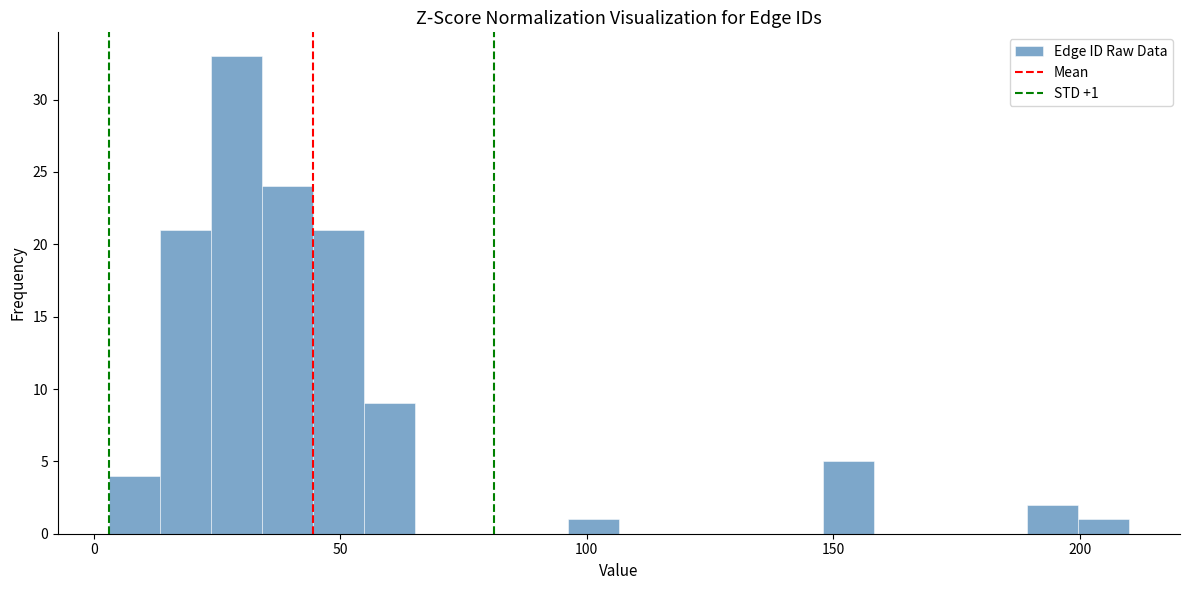

Around what value on the x-axis is the tallest bar? Give the approximate position of its centre, as read against the axis.

30